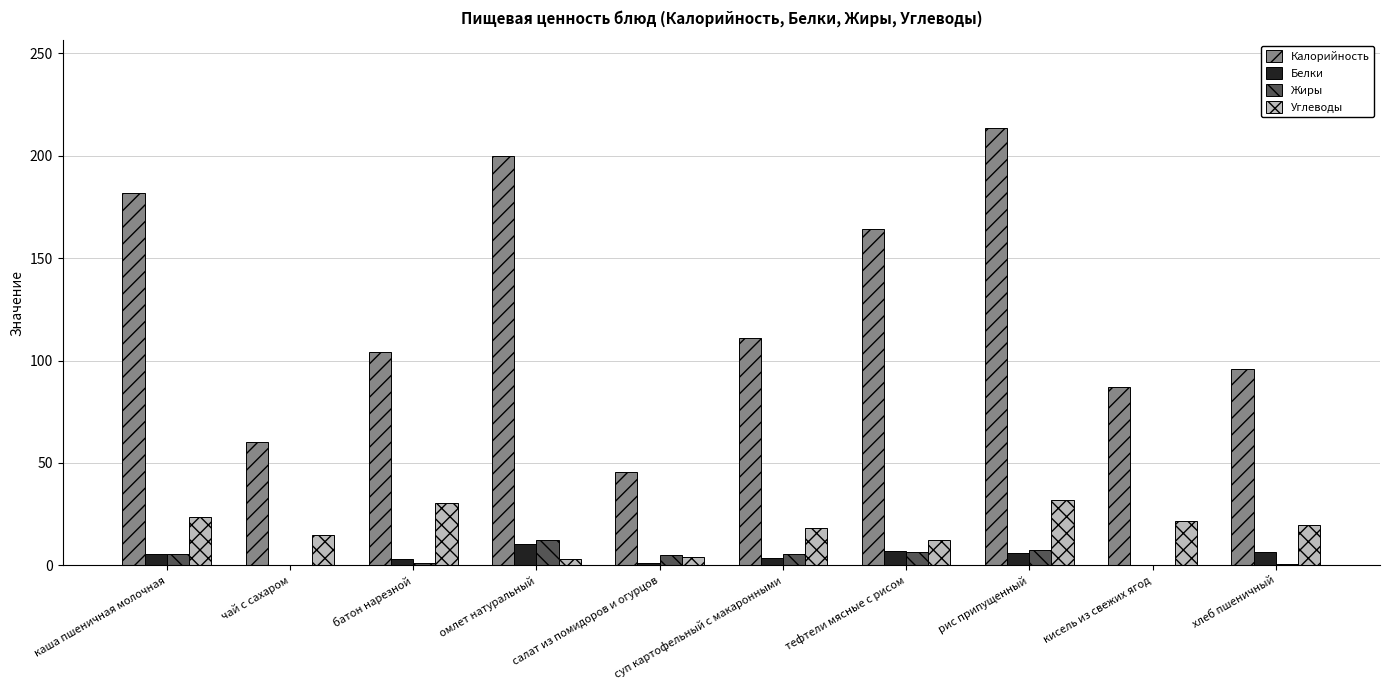

True or false: Углеводы has a value of 23.4 at каша пшеничная молочная.

True